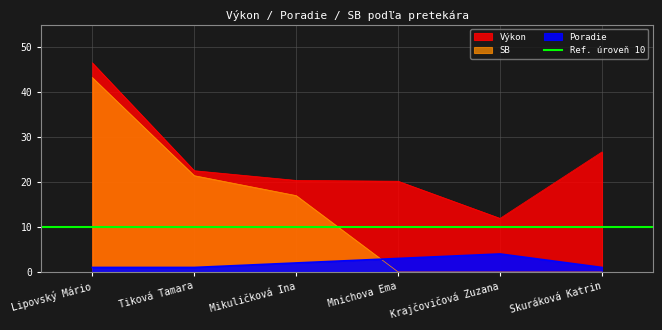

Reading left to right, transcribe all the data shown in this chart.

Výkon: 46.5	22.5	20.4	20.2	11.9	26.7
Poradie: 1.0	1.0	2.0	3.0	4.0	1.0
SB: 43.2	21.4	17.0	0.0	0.0	0.0